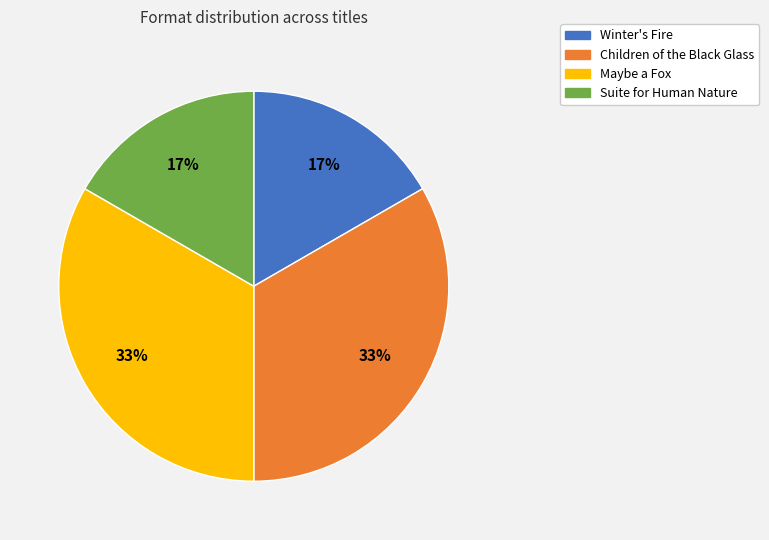

To the nearest percent, what is the combined percentage of Suite for Human Nature and Maybe a Fox?

50%